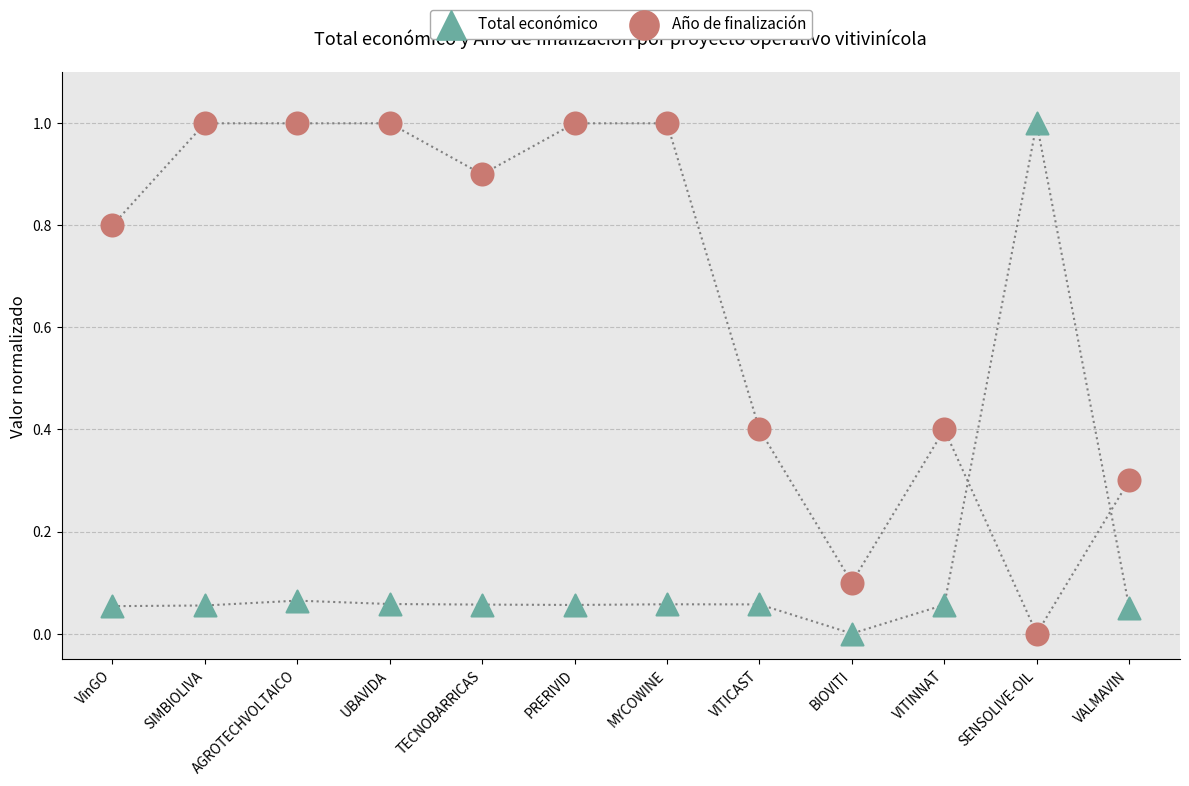

What are all the series names shown in the legend?

Total económico, Año de finalización